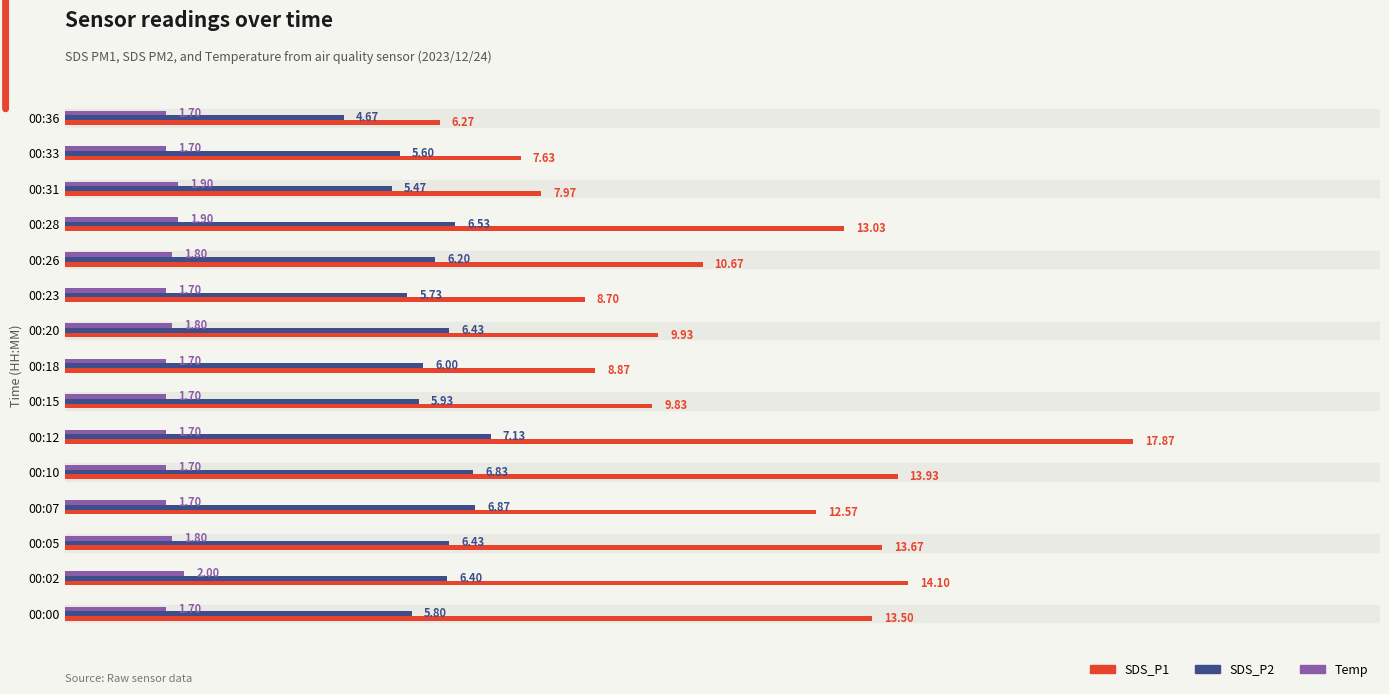

What are all the series names shown in the legend?

SDS_P1, SDS_P2, Temp